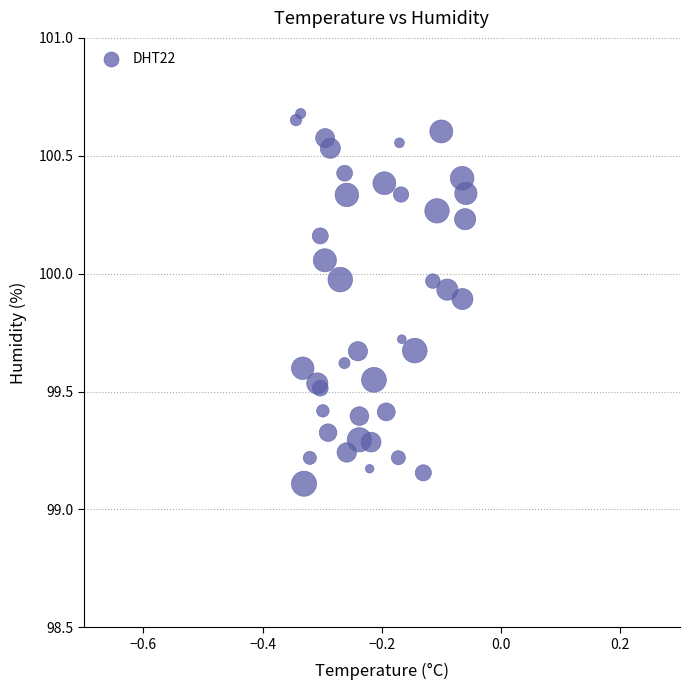

What Y value in the scatter plot is closest to 99?

99.1